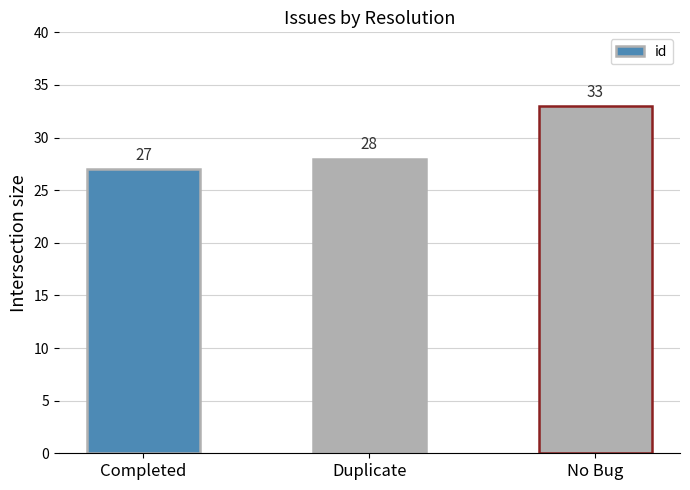

What is the sum of all values?

88